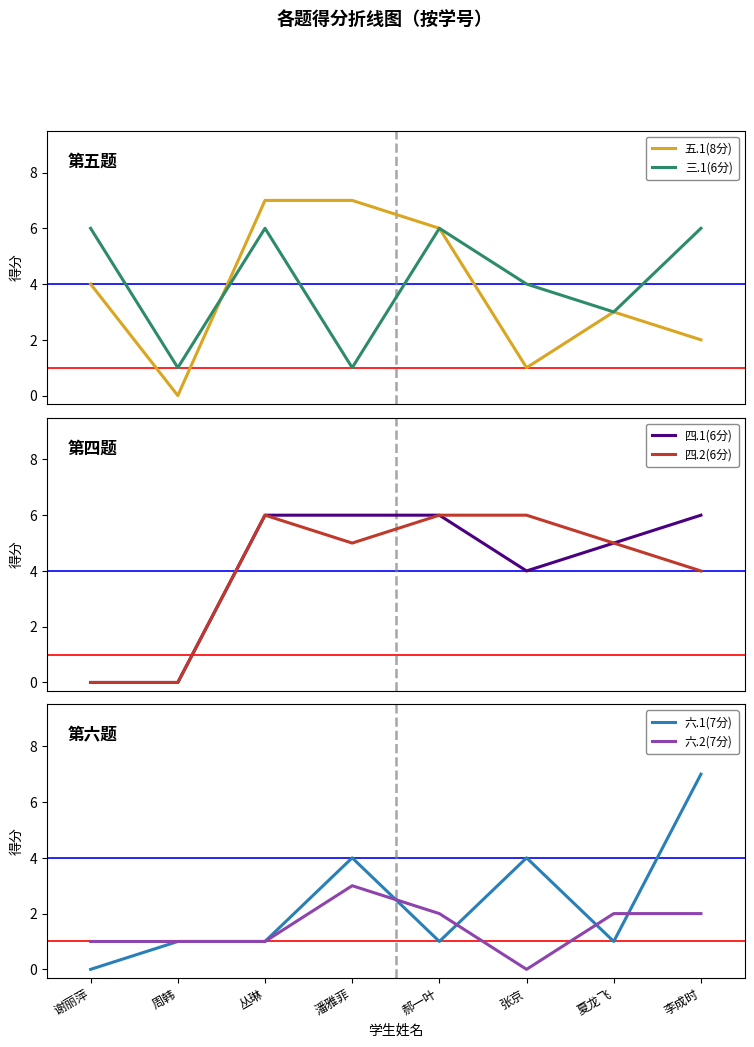

At 张京, list the series in order from largest to smallest.

四.2(6分), 三.1(6分), 四.1(6分), 六.1(7分), 五.1(8分), 六.2(7分)